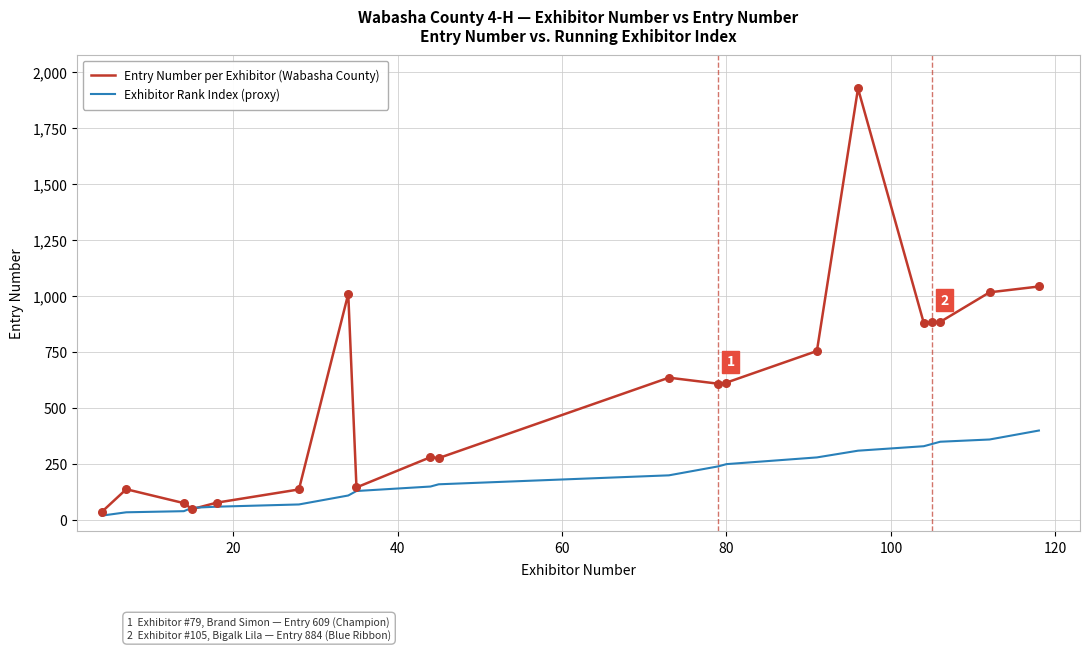

Which series has the largest total across all categories?

Entry Number per Exhibitor (Wabasha County)